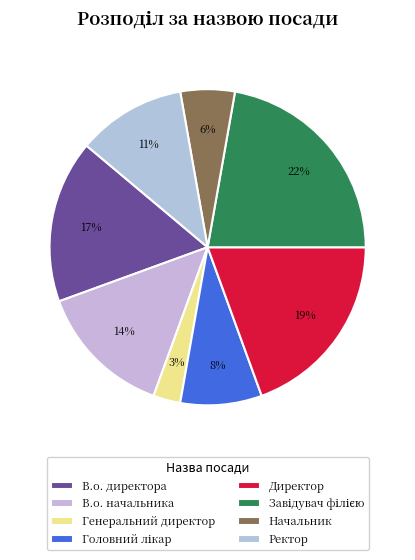

To the nearest percent, what portion does Генеральний директор represent?

3%